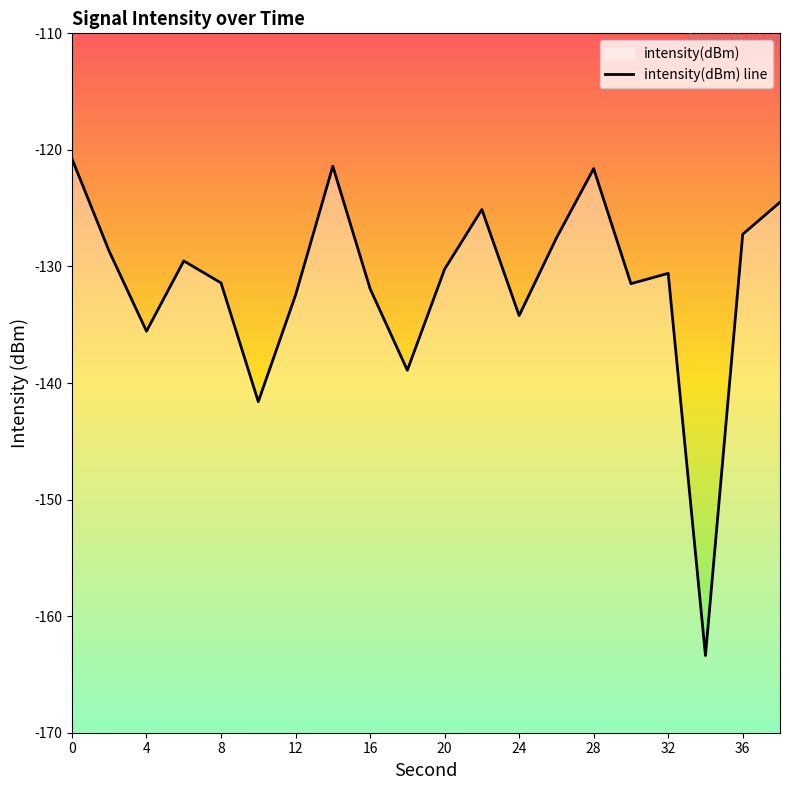

What is the value of the 10th point from the left?

-138.9